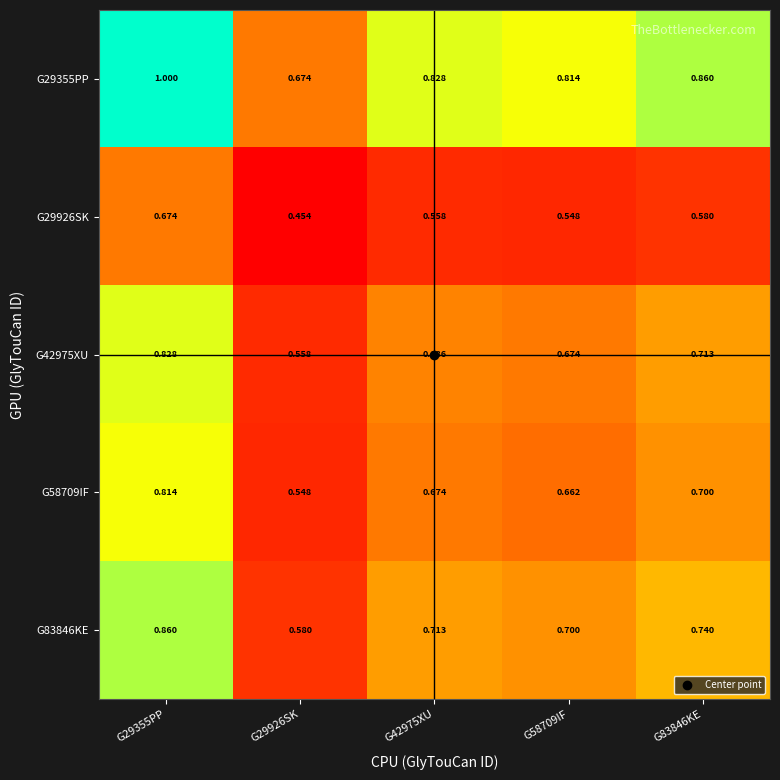

Reading left to right, what are all the values shown in this chart?

G29355PP: G29355PP=1.0	G29926SK=0.7	G42975XU=0.8	G58709IF=0.8	G83846KE=0.9
G29926SK: G29355PP=0.7	G29926SK=0.5	G42975XU=0.6	G58709IF=0.5	G83846KE=0.6
G42975XU: G29355PP=0.8	G29926SK=0.6	G42975XU=0.7	G58709IF=0.7	G83846KE=0.7
G58709IF: G29355PP=0.8	G29926SK=0.5	G42975XU=0.7	G58709IF=0.7	G83846KE=0.7
G83846KE: G29355PP=0.9	G29926SK=0.6	G42975XU=0.7	G58709IF=0.7	G83846KE=0.7